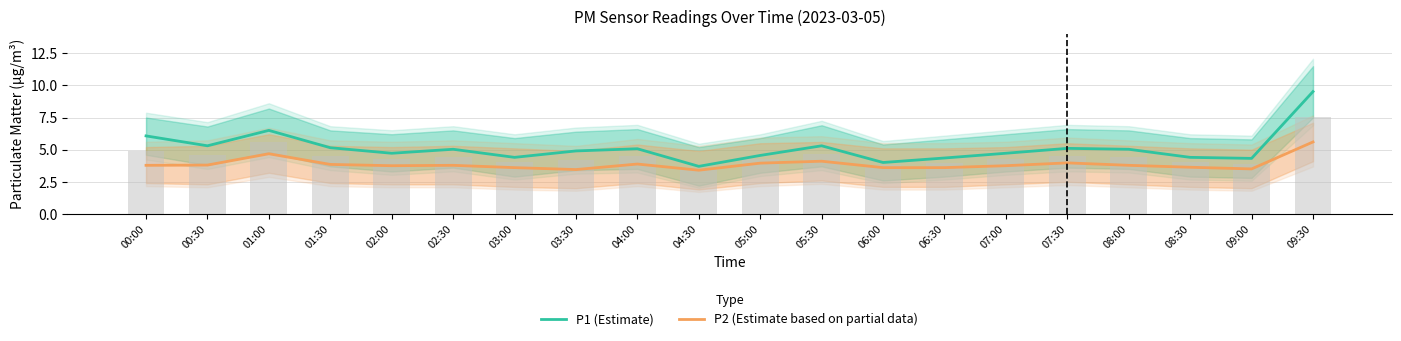

What is the label of the 14th bar from the left?

06:30